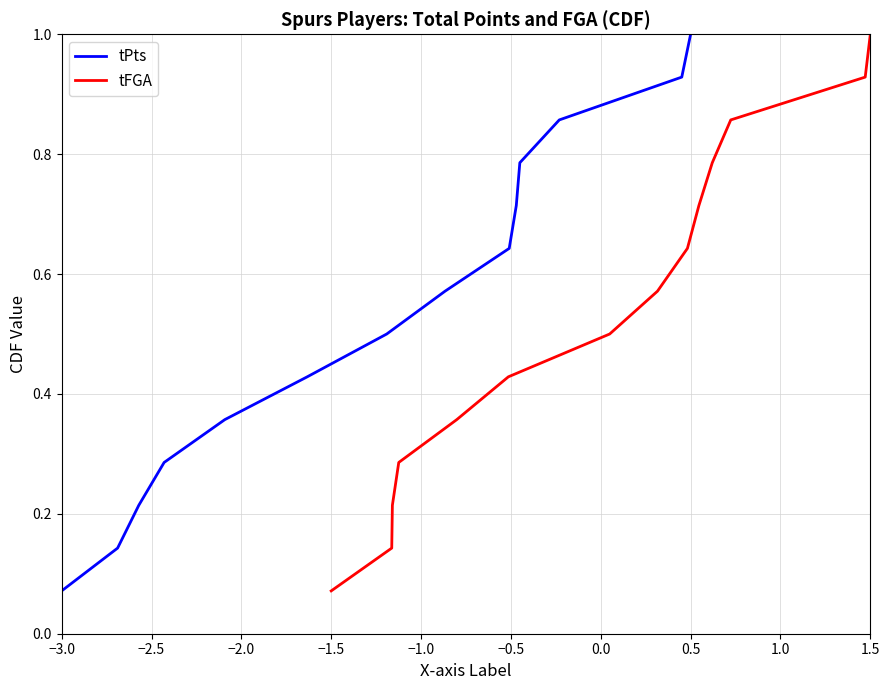

The value of tPts at 0.5 is 1.7. True or false?

False